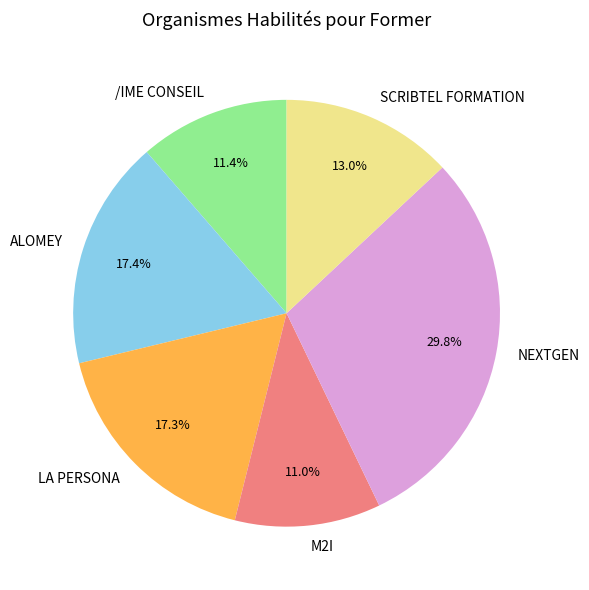

Is there a majority slice in this chart?

No